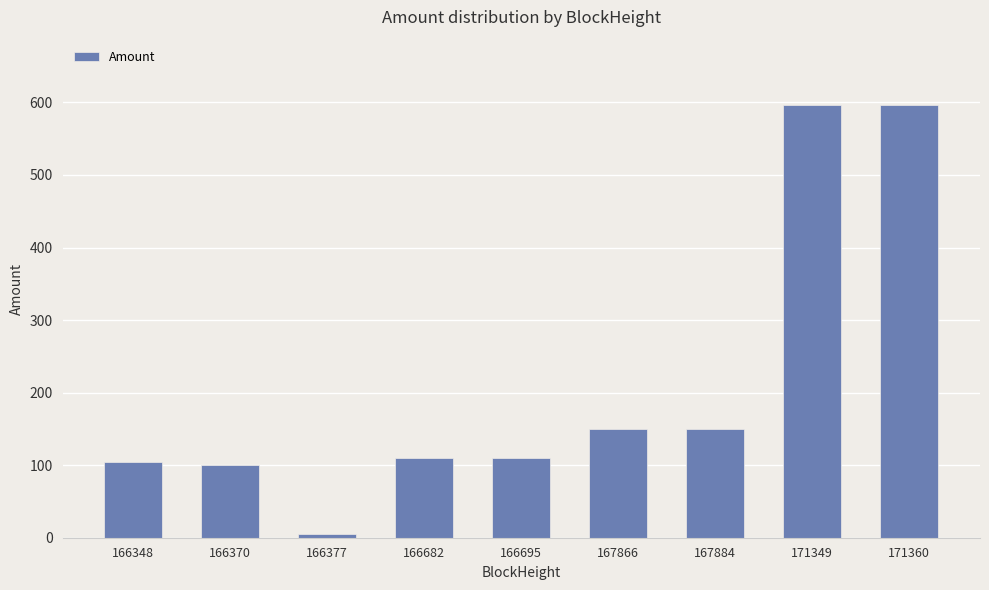

What is the average value?

213.6